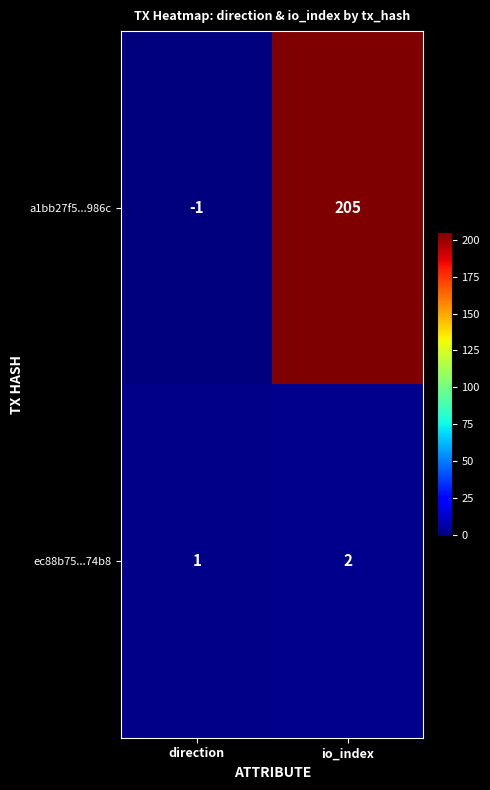

Reading left to right, list all the values displayed in this chart.

a1bb27f5...986c: direction=-1	io_index=205
ec88b75...74b8: direction=1	io_index=2